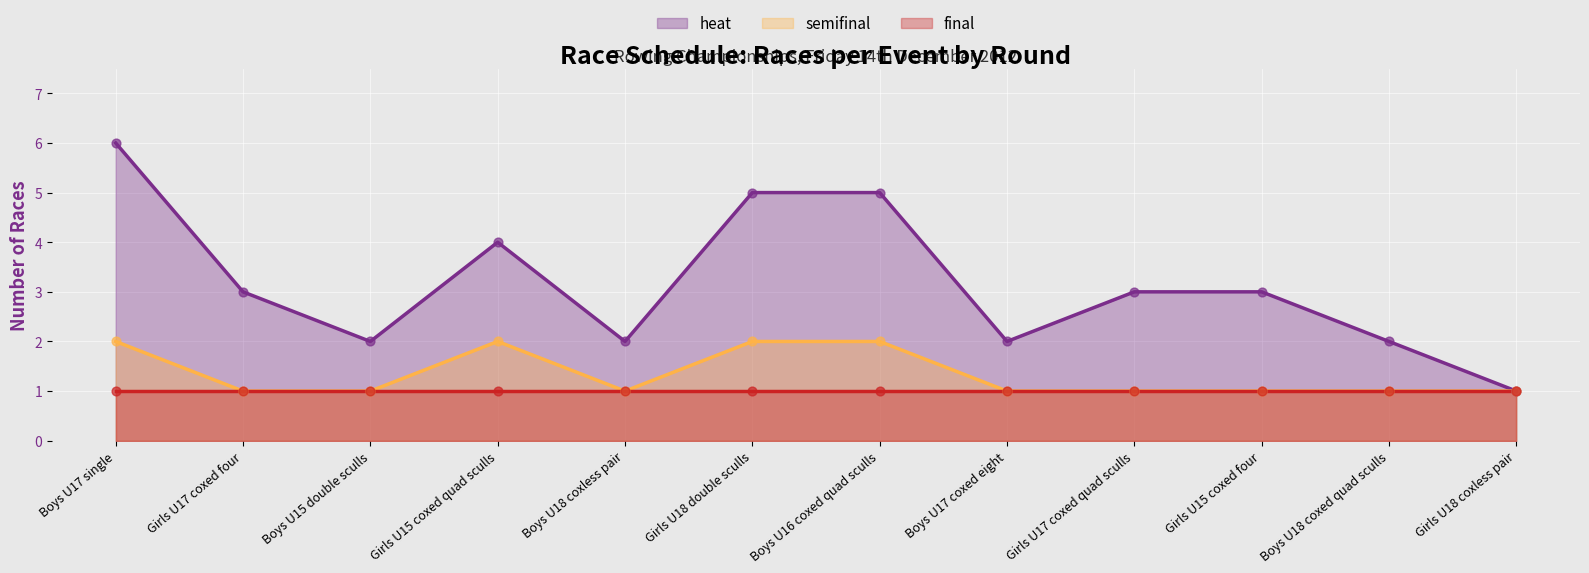

At which category is the sum across all series the highest?

Boys U17 single